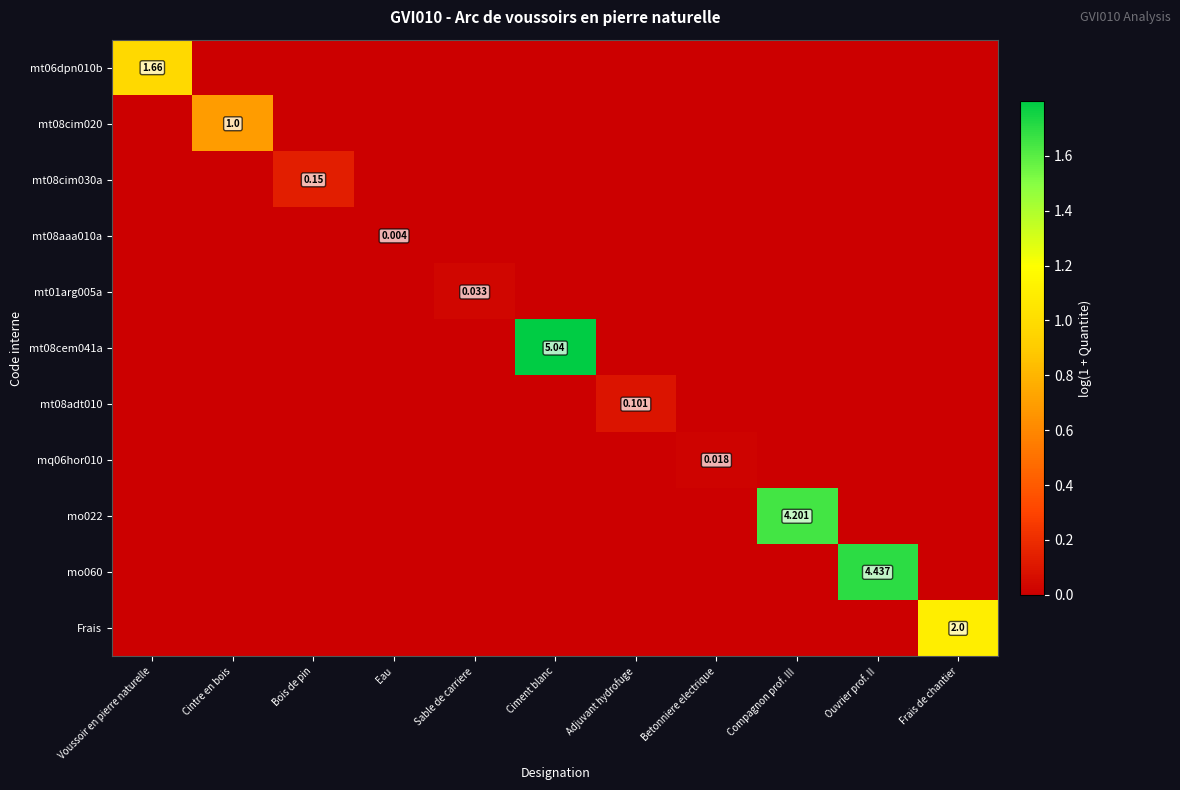

How many data points in mt01arg005a are above 0?

1